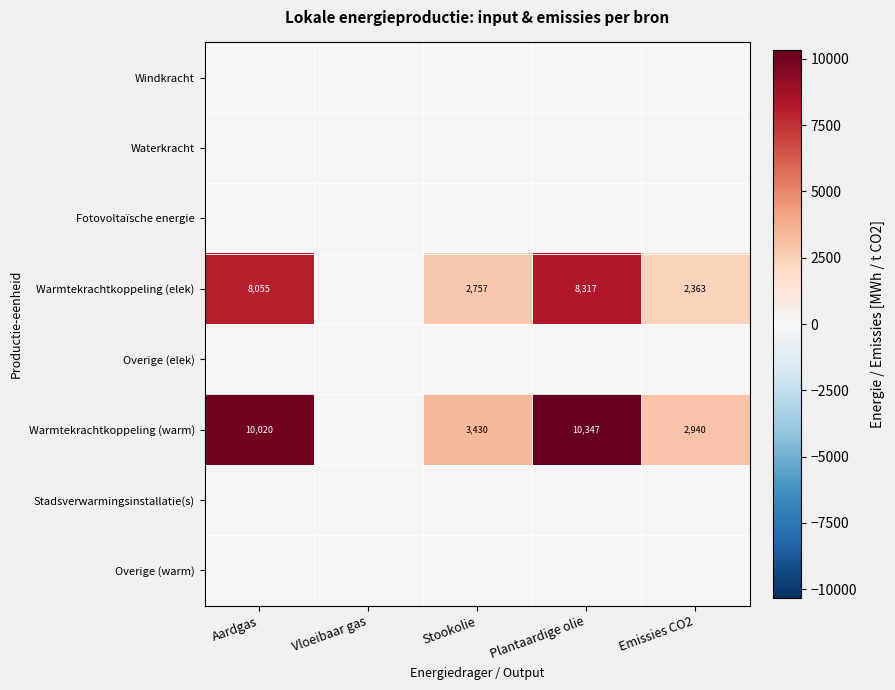

True or false: Warmtekrachtkoppeling (warm) has a value of 2940 at Emissies CO2.

True